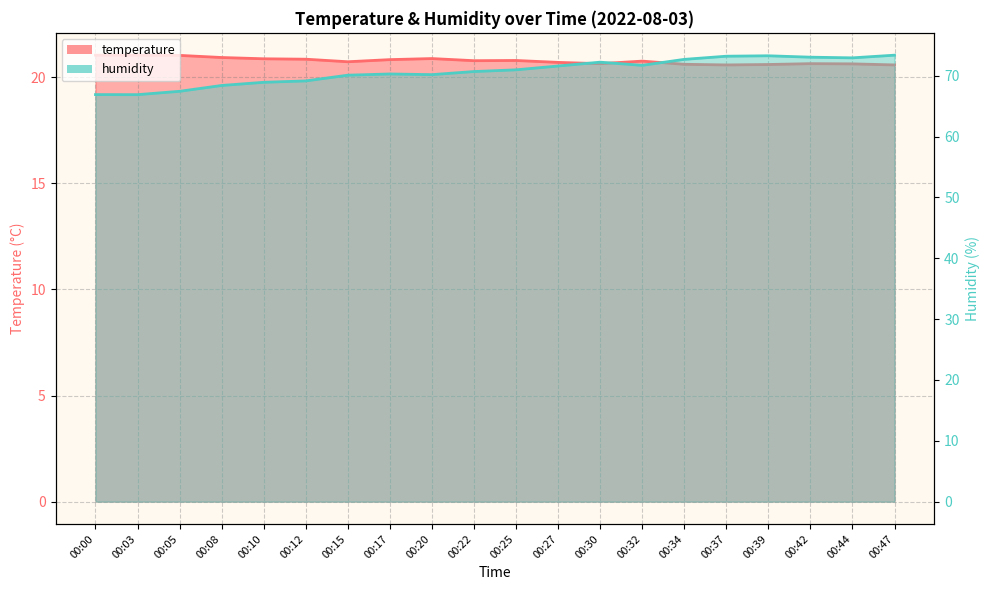

Which series has the largest total across all categories?

humidity